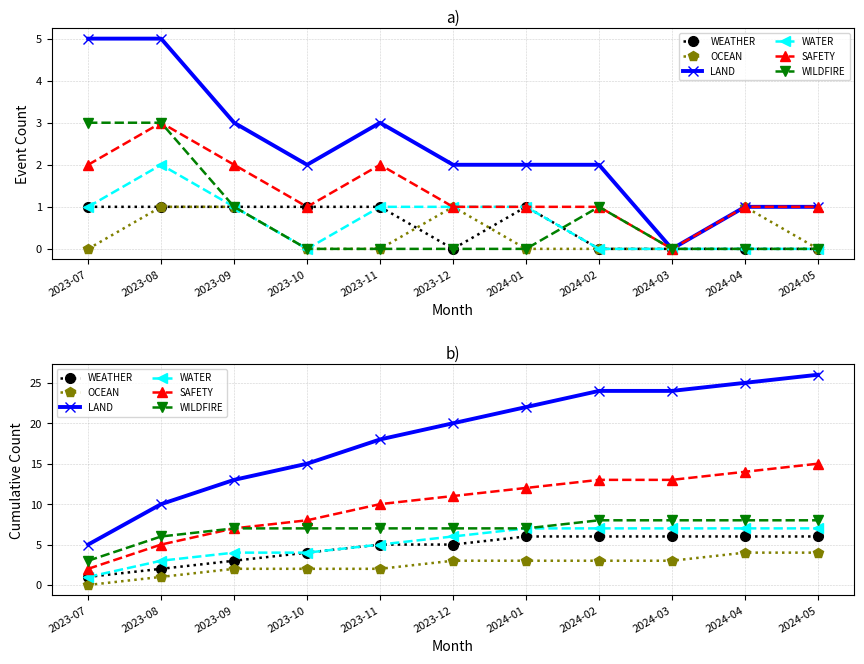

How many data points does each series have?

11